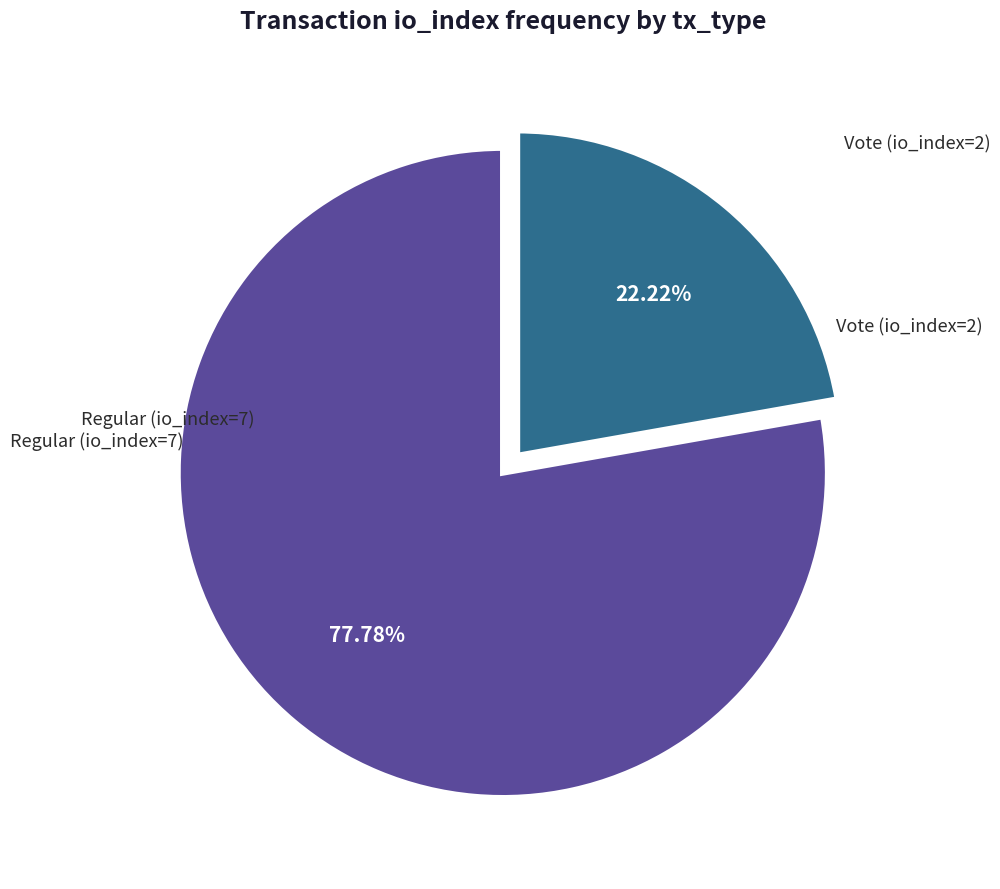

To the nearest percent, what percentage of the pie is Vote (io_index=2)?

22%